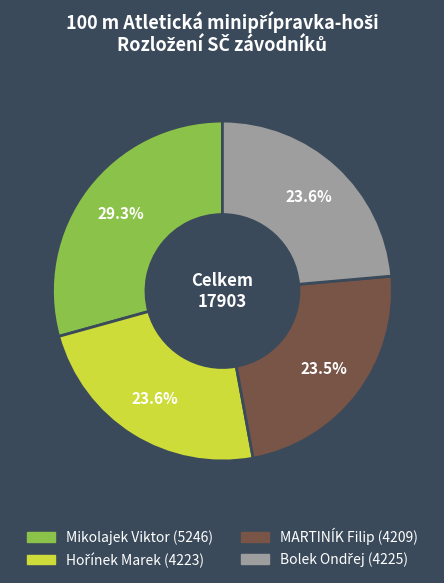

Does MARTINÍK Filip represent more than half of the total?

No